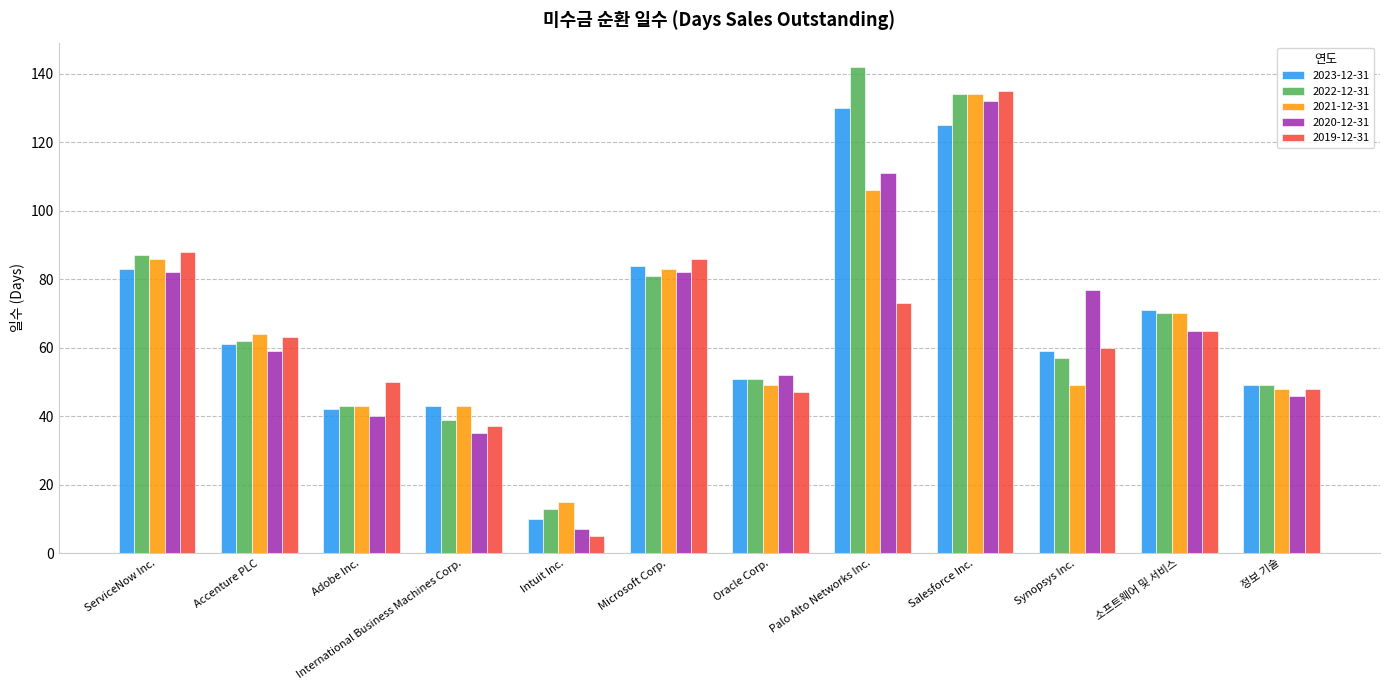

What is the sum of all 2023-12-31 values?

808